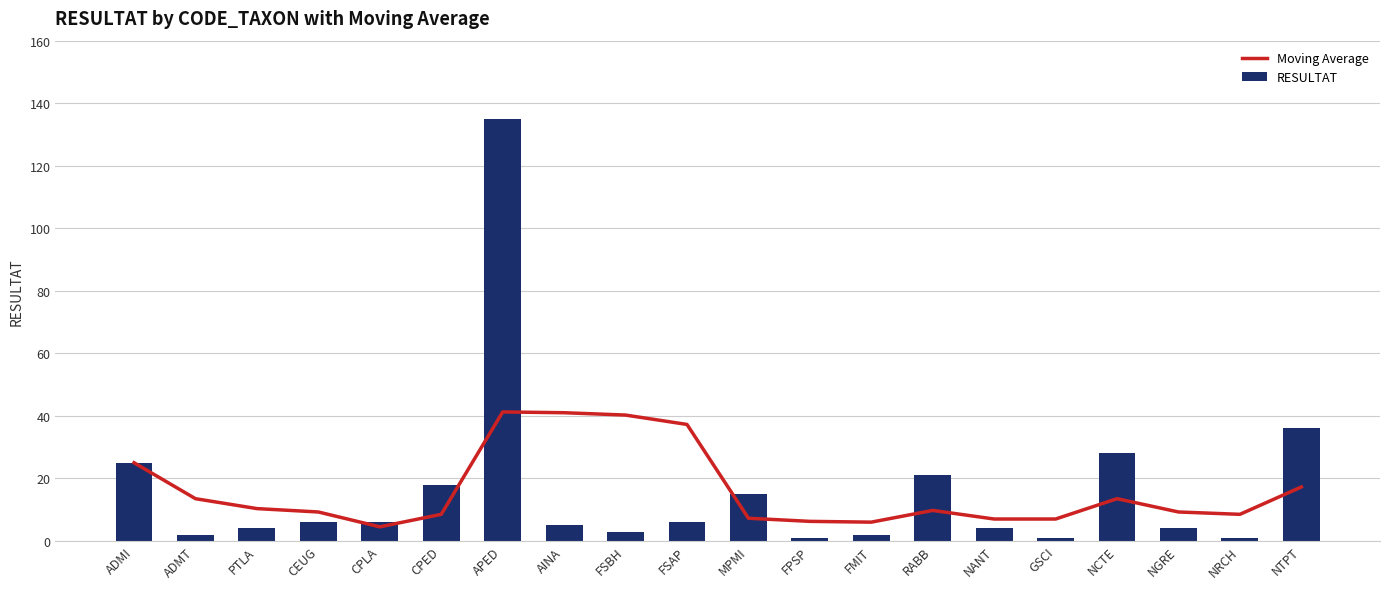

Does the chart contain any negative values?

No